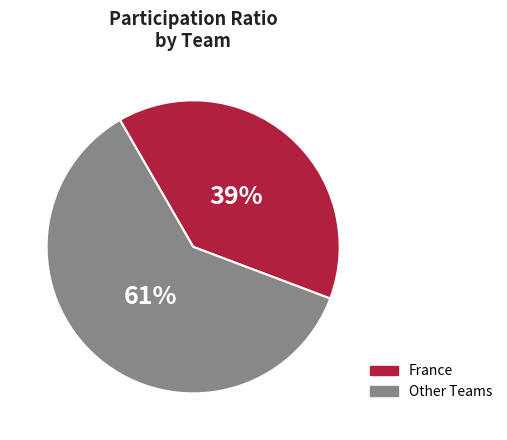

Approximately how many times larger is the value at France compared to Other Teams?

0.6